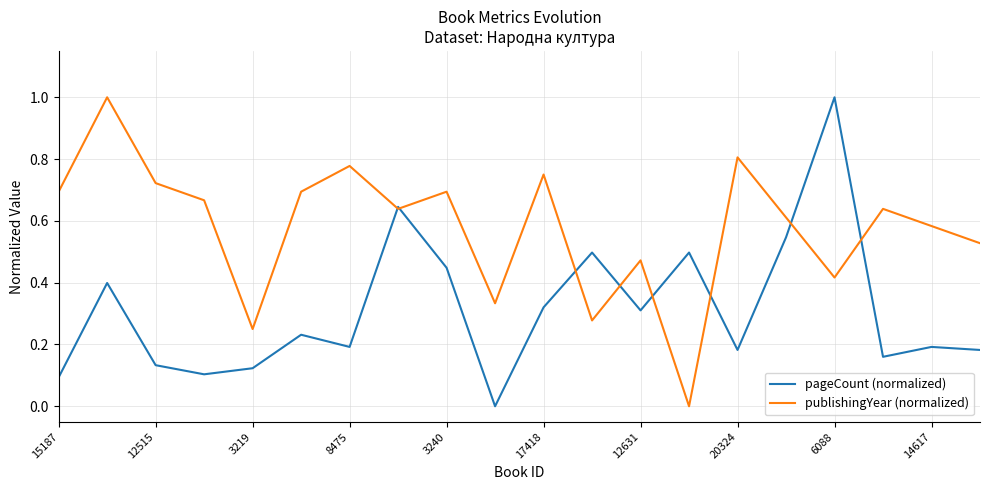

List the series in order of their overall mean, highest first.

publishingYear (normalized), pageCount (normalized)